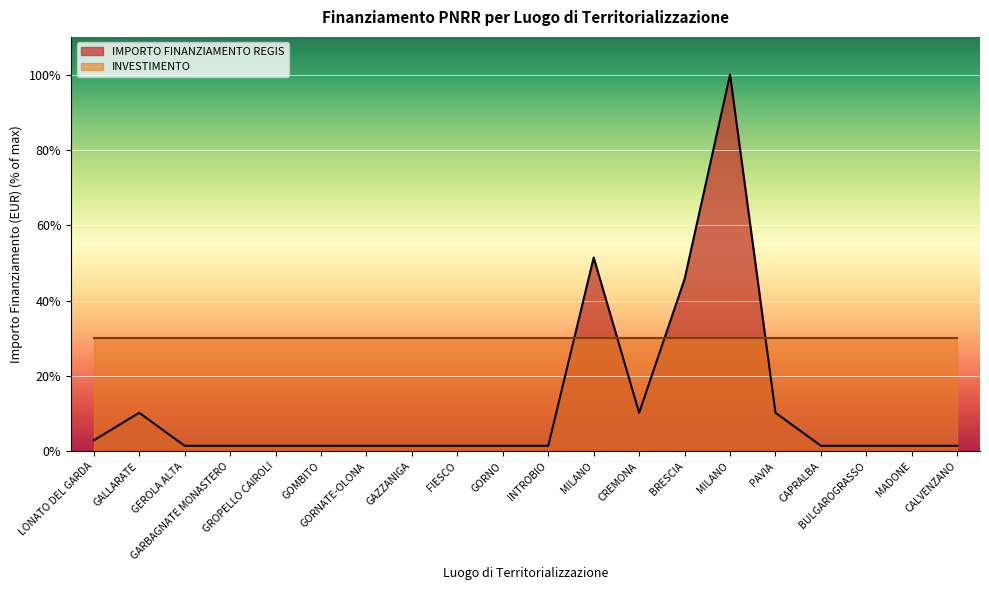

Where is the data nearest to the value 50?

MILANO